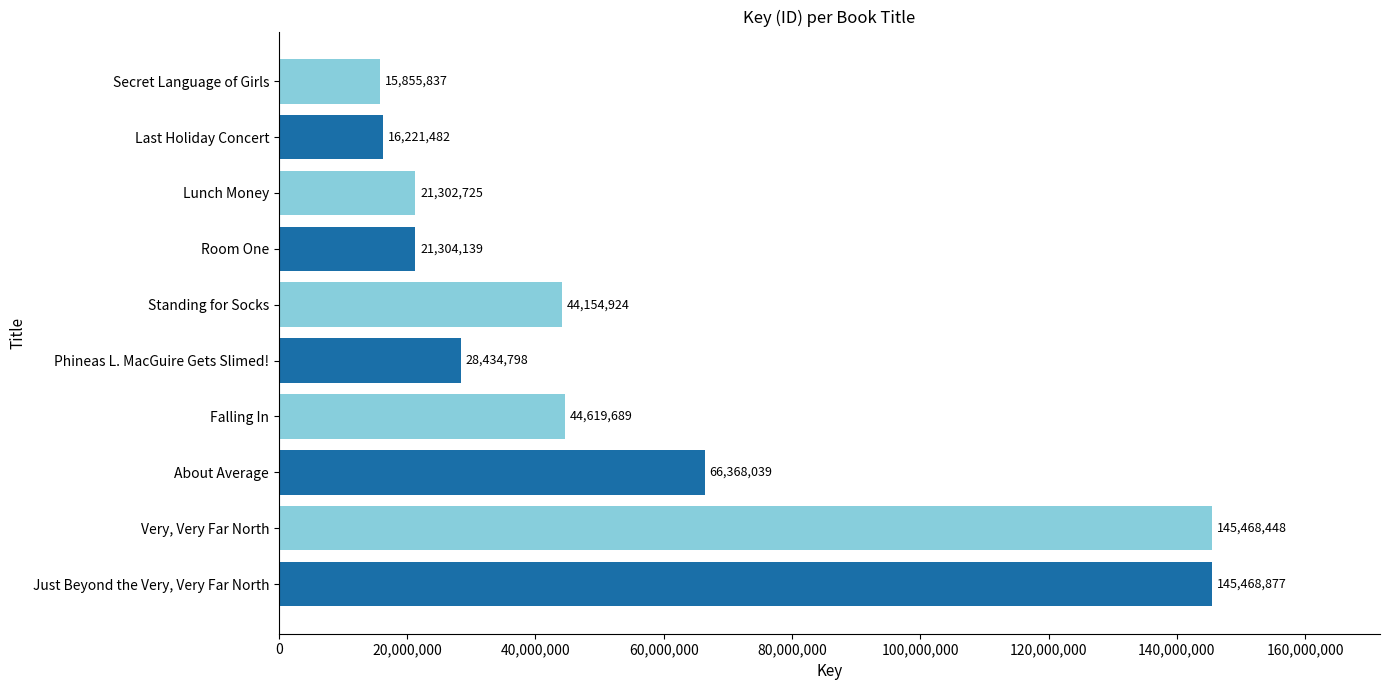

What is the average value?

54919896